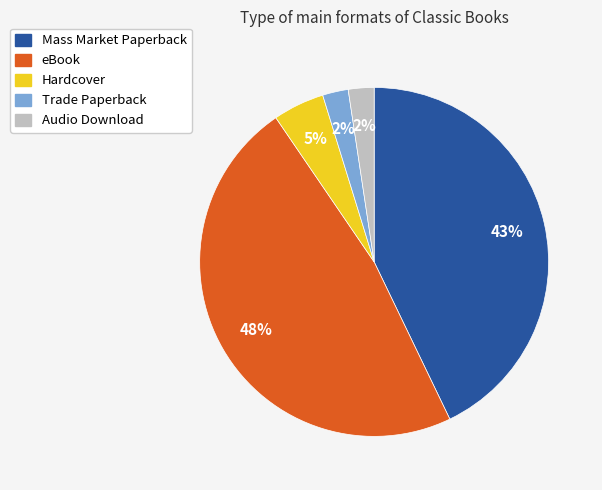

Which category has the biggest portion of the pie?

eBook